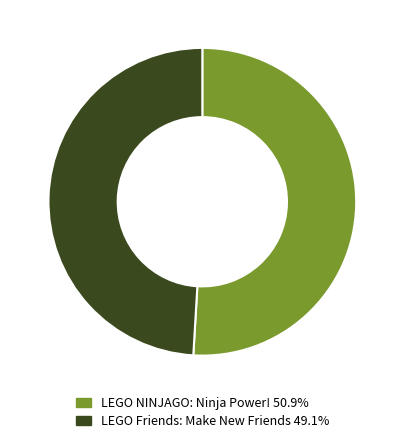

What is the smallest slice in the pie chart?

LEGO Friends: Make New Friends